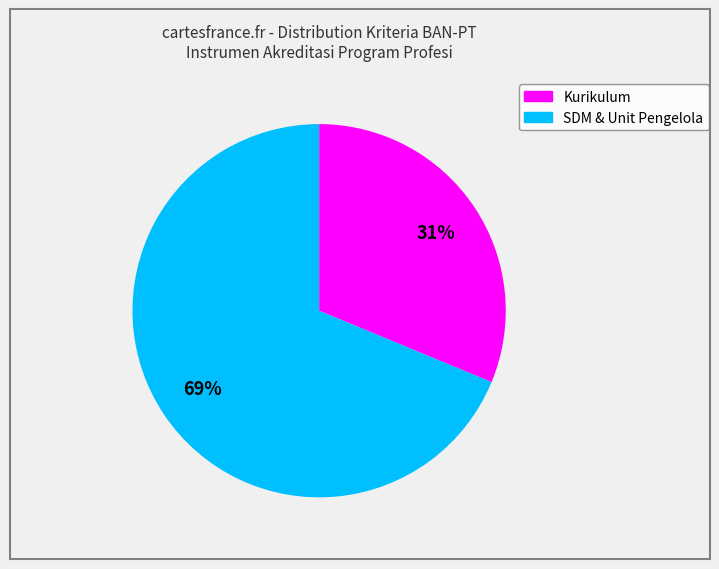

To the nearest percent, what is the average slice percentage?

50%